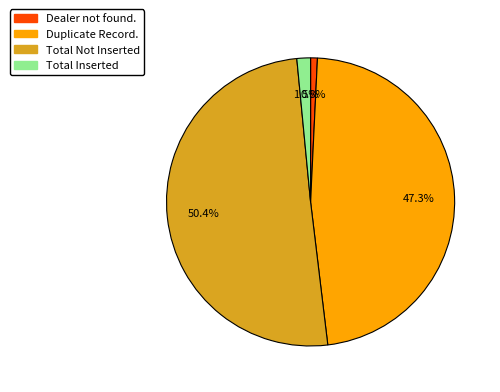

Rank the categories by value from lowest to highest.

Dealer not found., Total Inserted, Duplicate Record., Total Not Inserted